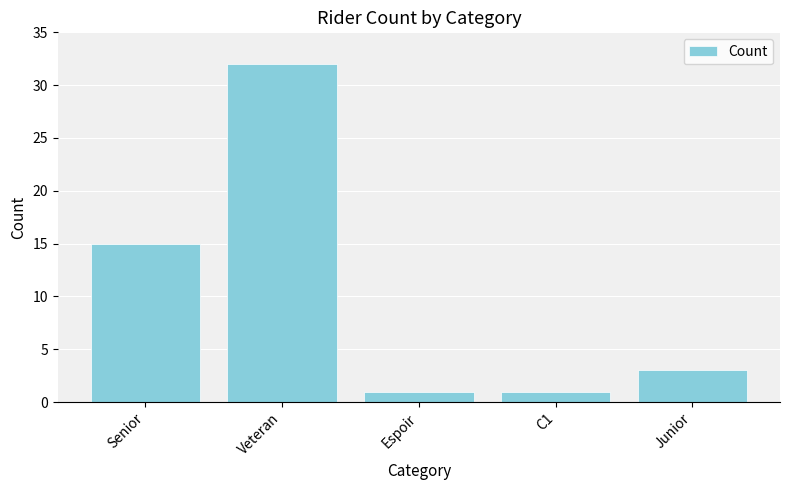

What is the change in value from Senior to Espoir?

-14